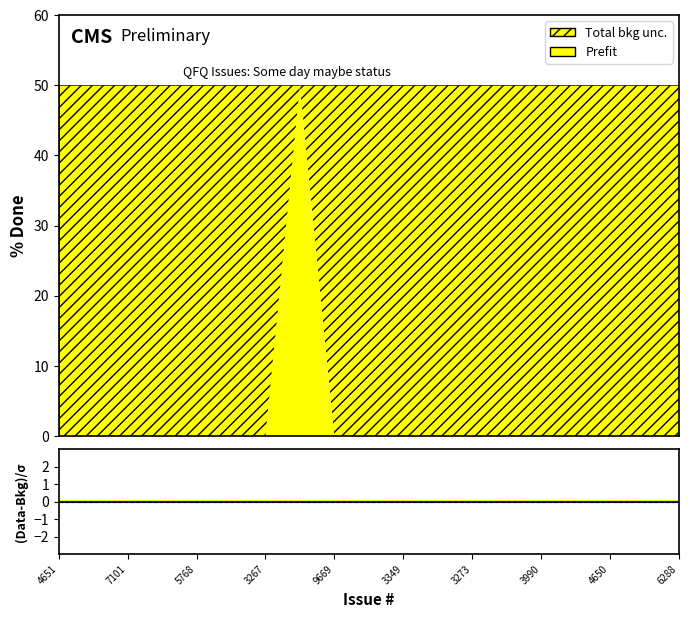

Rank the series by their maximum value, from highest to lowest.

Prefit, Total bkg unc.